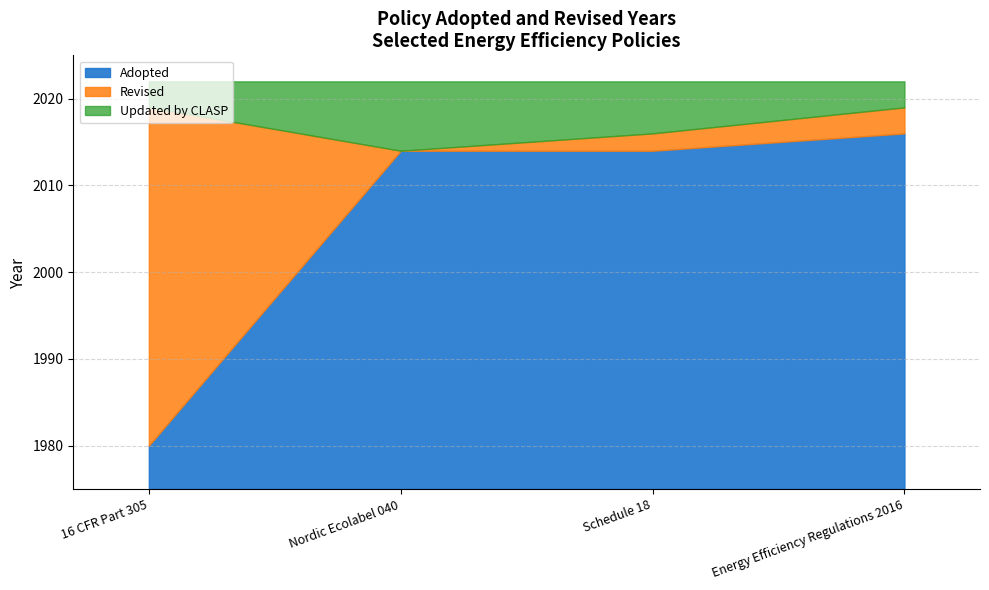

List the labels in order of Revised value, largest first.

16 CFR Part 305, Energy Efficiency Regulations 2016, Schedule 18, Nordic Ecolabel 040